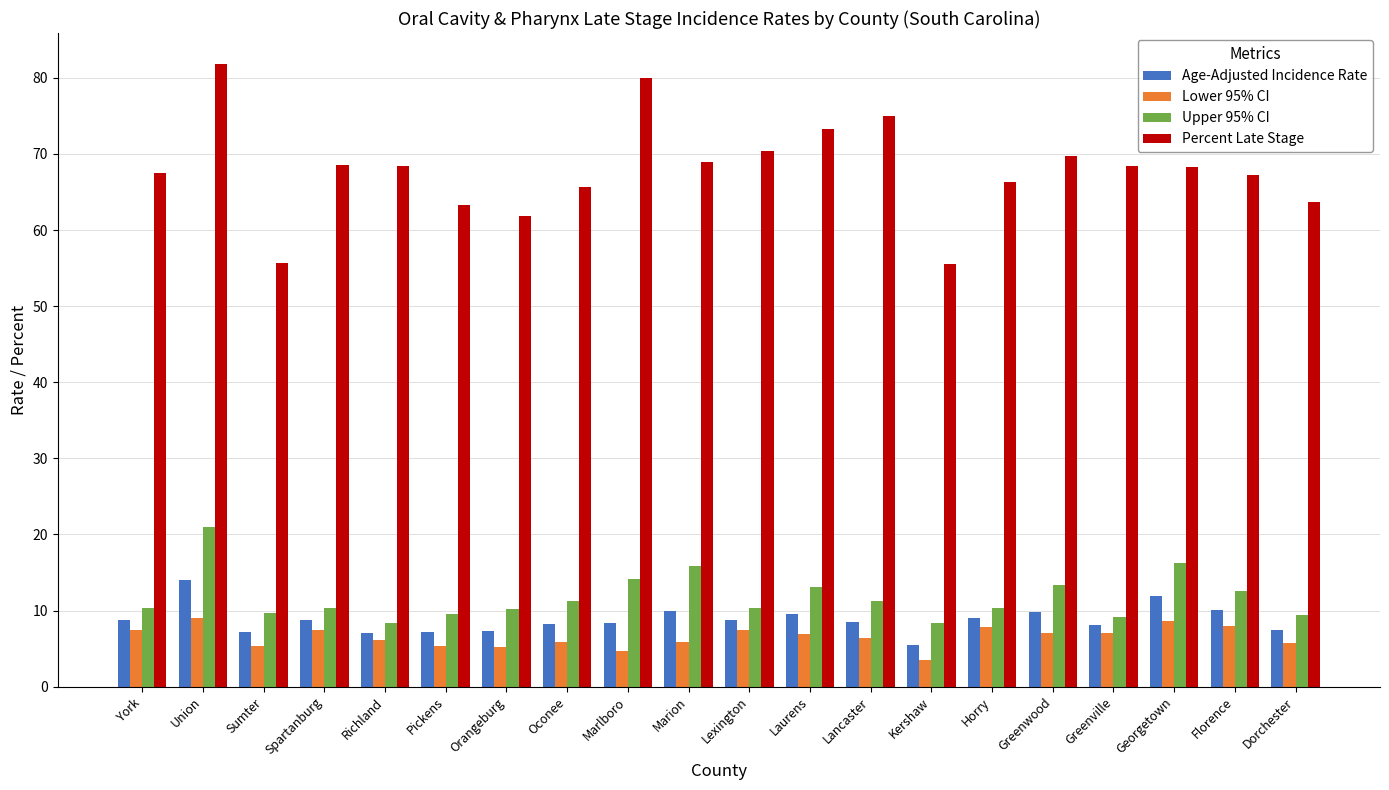

What is the minimum value for Lower 95% CI?

3.5